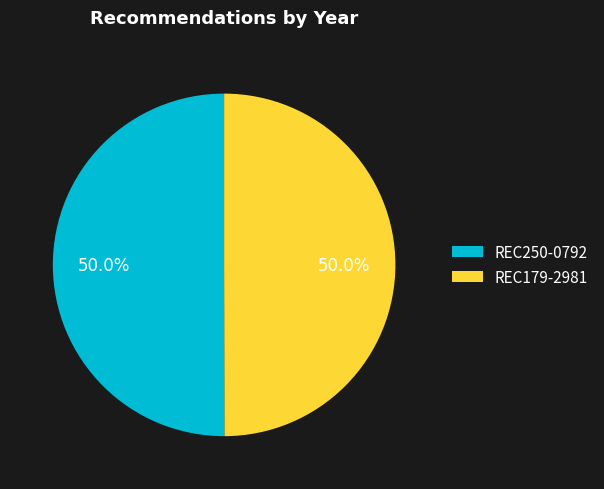

What is the ratio of the value at REC250-0792 to the value at REC179-2981?

1.0